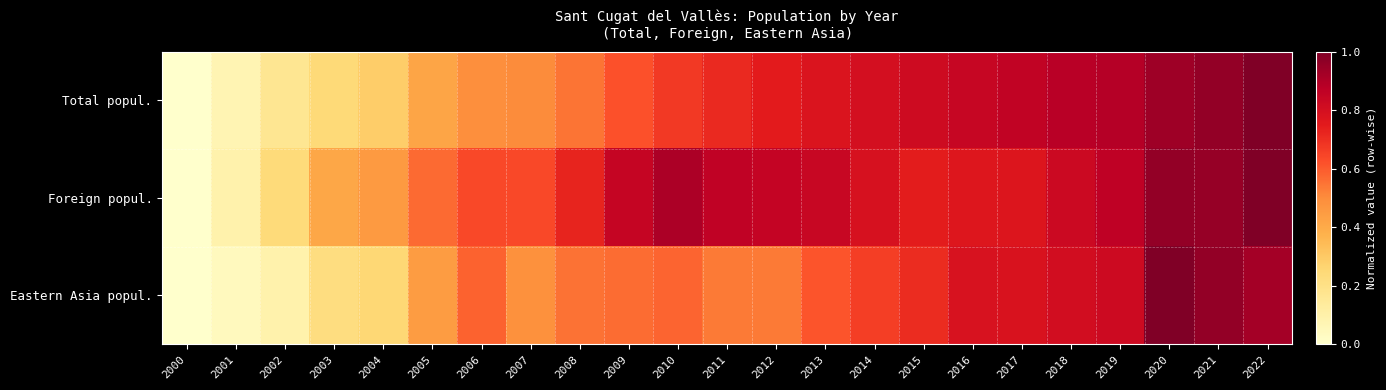

Reading left to right, what are all the values shown in this chart?

Total popul.: 2000=0.0	2001=0.1	2002=0.2	2003=0.2	2004=0.3	2005=0.4	2006=0.5	2007=0.5	2008=0.5	2009=0.6	2010=0.7	2011=0.7	2012=0.7	2013=0.8	2014=0.8	2015=0.8	2016=0.8	2017=0.9	2018=0.9	2019=0.9	2020=0.9	2021=1.0	2022=1.0
Foreign popul.: 2000=0.0	2001=0.1	2002=0.2	2003=0.4	2004=0.5	2005=0.6	2006=0.6	2007=0.6	2008=0.7	2009=0.8	2010=0.9	2011=0.9	2012=0.8	2013=0.8	2014=0.8	2015=0.7	2016=0.8	2017=0.8	2018=0.8	2019=0.9	2020=1.0	2021=1.0	2022=1.0
Eastern Asia popul.: 2000=0.0	2001=0.0	2002=0.1	2003=0.2	2004=0.3	2005=0.4	2006=0.6	2007=0.5	2008=0.6	2009=0.6	2010=0.6	2011=0.5	2012=0.5	2013=0.6	2014=0.7	2015=0.7	2016=0.8	2017=0.8	2018=0.8	2019=0.8	2020=1.0	2021=1.0	2022=0.9